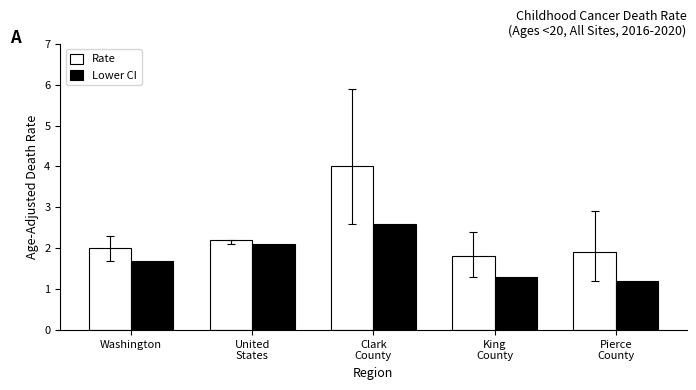

How many bars are there in each group?

2